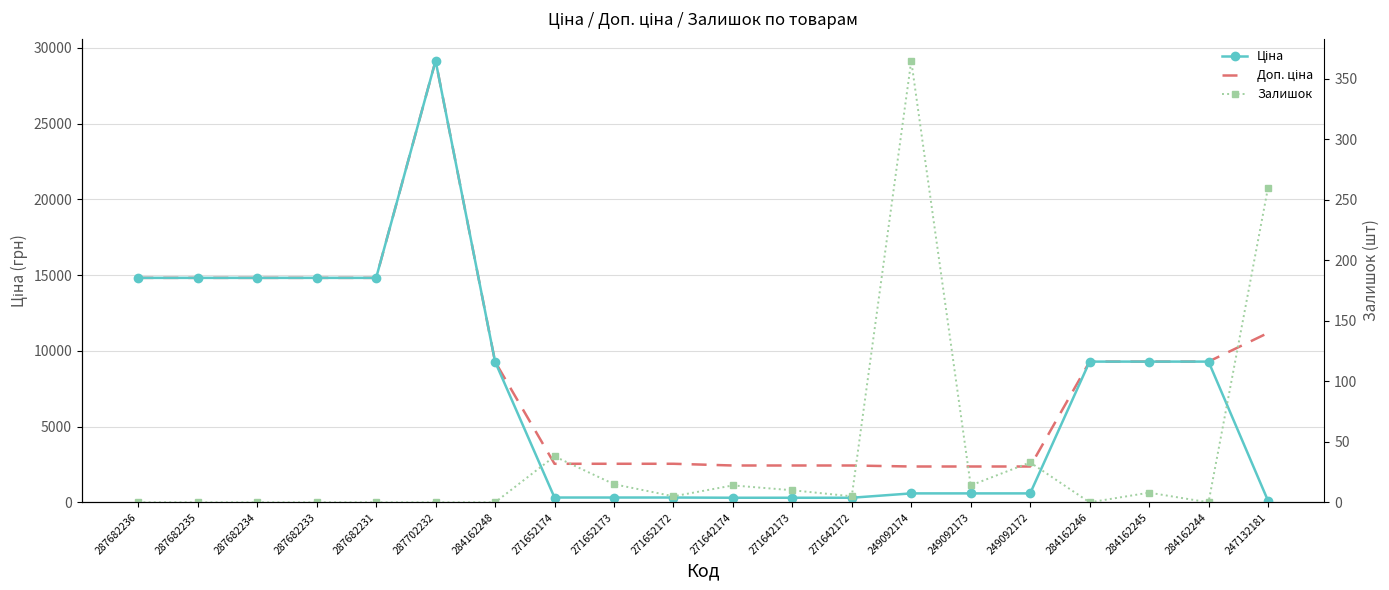

Which series has the largest total across all categories?

Доп. ціна